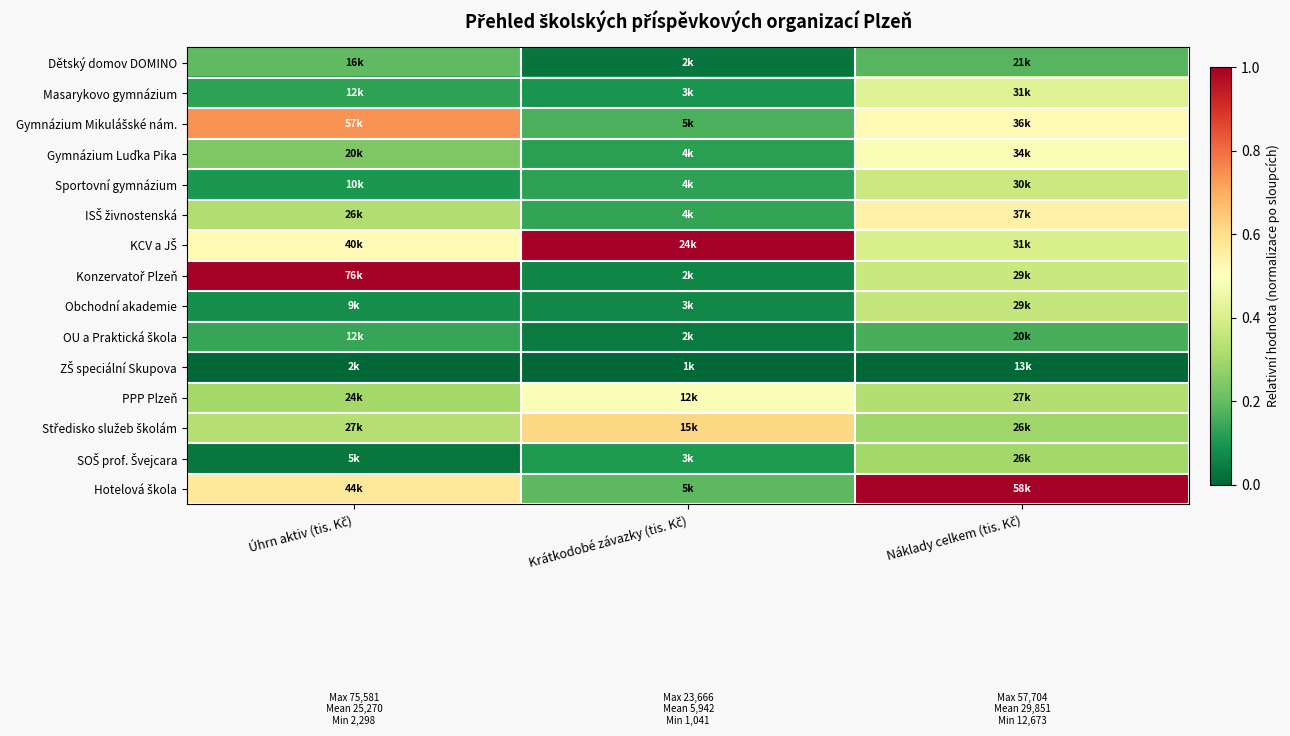

List the series in order of their peak value, highest first.

KCV a JŠ, Konzervatoř Plzeň, Hotelová škola, Gymnázium Mikulášské nám., Středisko služeb školám, ISŠ živnostenská, PPP Plzeň, Gymnázium Luďka Pika, Masarykovo gymnázium, Sportovní gymnázium, Obchodní akademie, SOŠ prof. Švejcara, Dětský domov DOMINO, OU a Praktická škola, ZŠ speciální Skupova